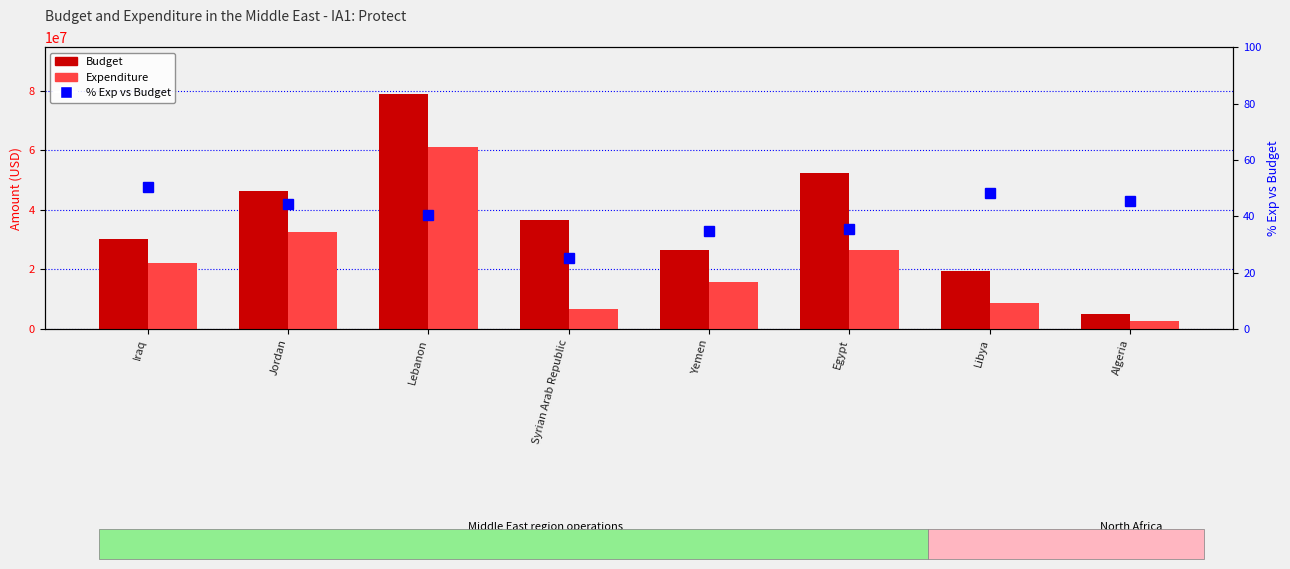

What is the greatest value displayed?

78815221.6